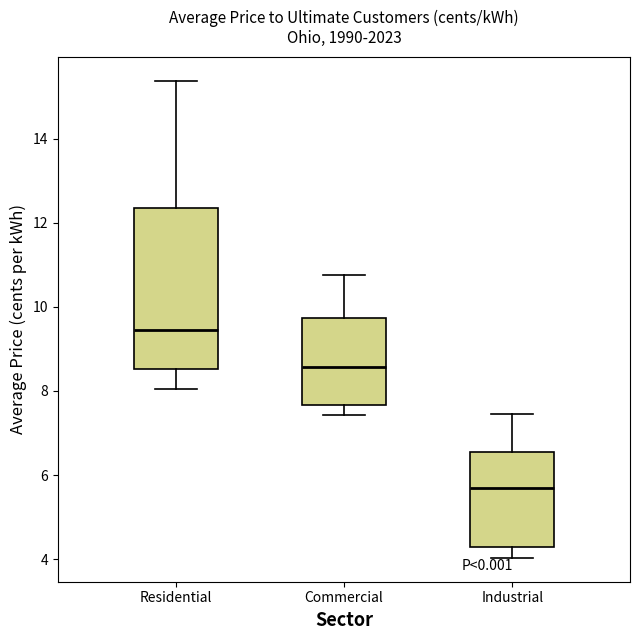

Reading left to right, transcribe this box plot: for each box, give where its median line is, the range the box spans, and where its two whiskers end, as read against the y-axis. The values are not printed on the chart, so give them approximately, as read against the axis.

Residential: median 9.4, box 8.6 to 12.4, whiskers 8.0 to 15.4
Commercial: median 8.6, box 7.6 to 9.8, whiskers 7.4 to 10.8
Industrial: median 5.6, box 4.2 to 6.6, whiskers 4.0 to 7.4